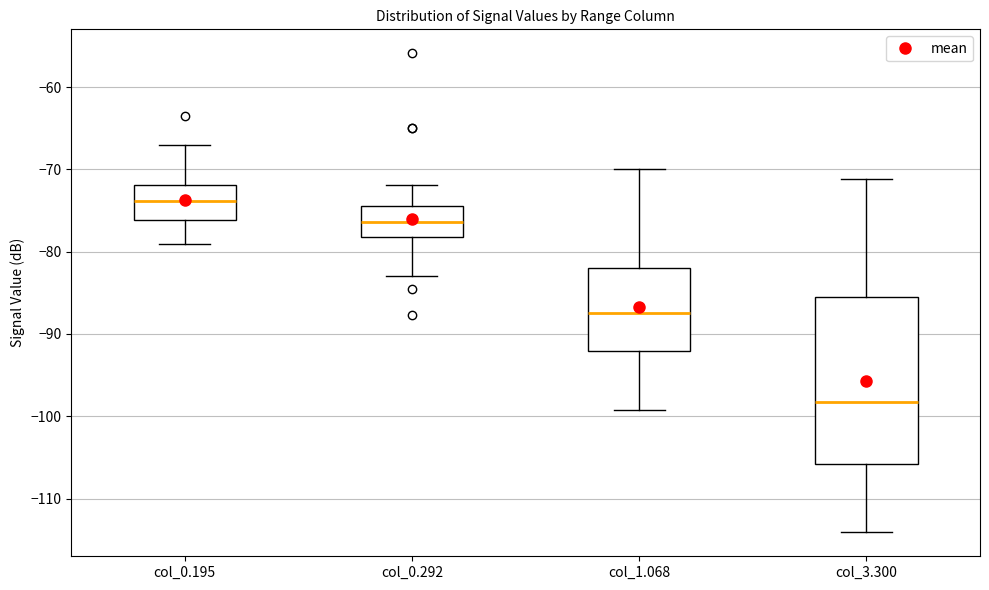

Reading left to right, transcribe this box plot: for each box, give where its median line is, the range the box spans, and where its two whiskers end, as read against the y-axis. The values are not printed on the chart, so give them approximately, as read against the axis.

col_0.195: median -74, box -76 to -72, whiskers -79 to -67
col_0.292: median -76, box -78 to -74, whiskers -83 to -72
col_1.068: median -87, box -92 to -82, whiskers -99 to -70
col_3.300: median -98, box -106 to -85, whiskers -114 to -71